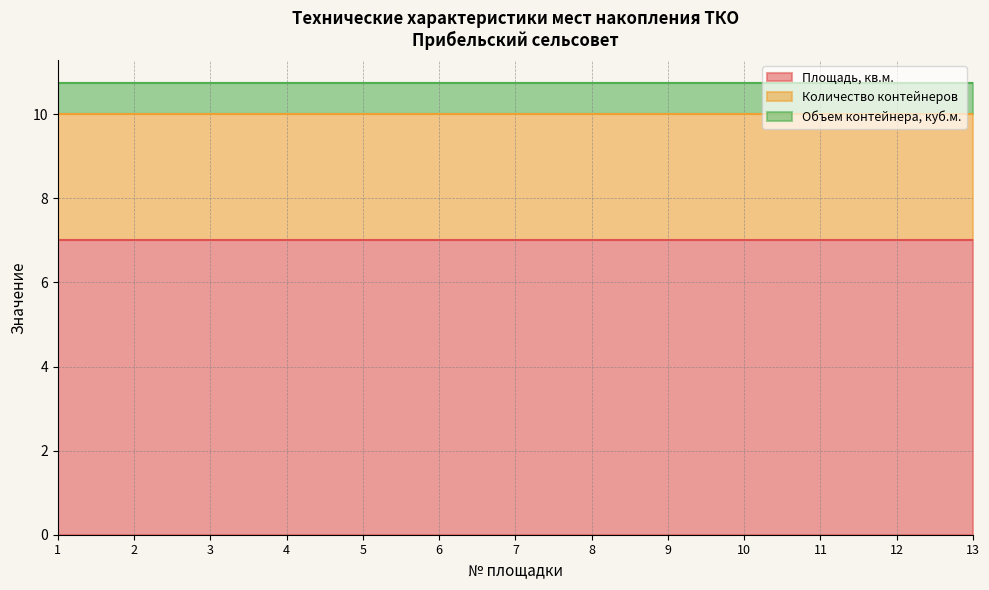

Is the value of Объем контейнера, куб.м. at 11 greater than the value of Площадь, кв.м. at 6?

No